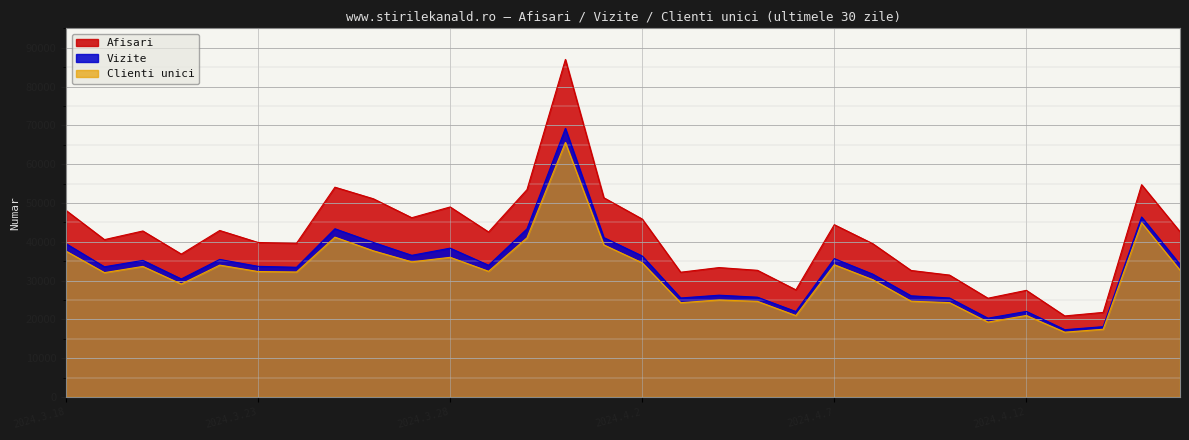

Rank the series by their average value, from highest to lowest.

Afisari, Vizite, Clienti unici